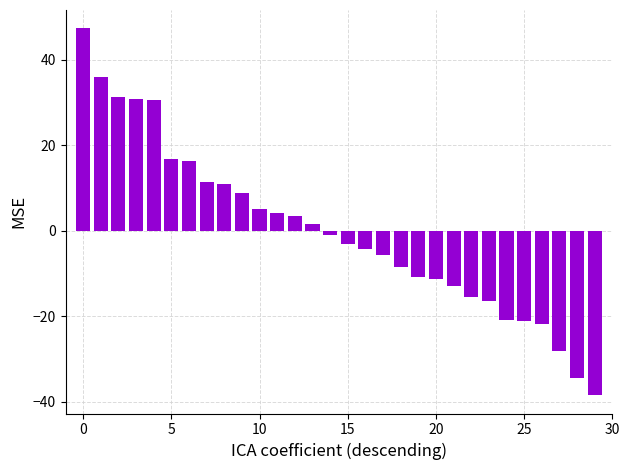

What is the maximum value shown in the chart?

47.4